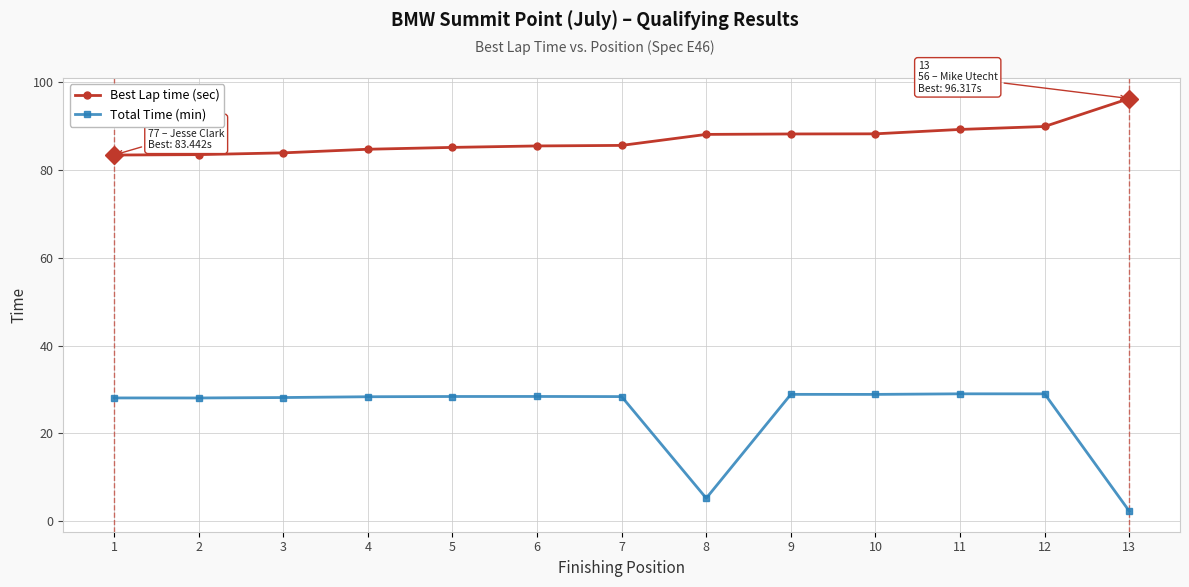

What is the sum of all Best Lap time (sec) values?

1132.2